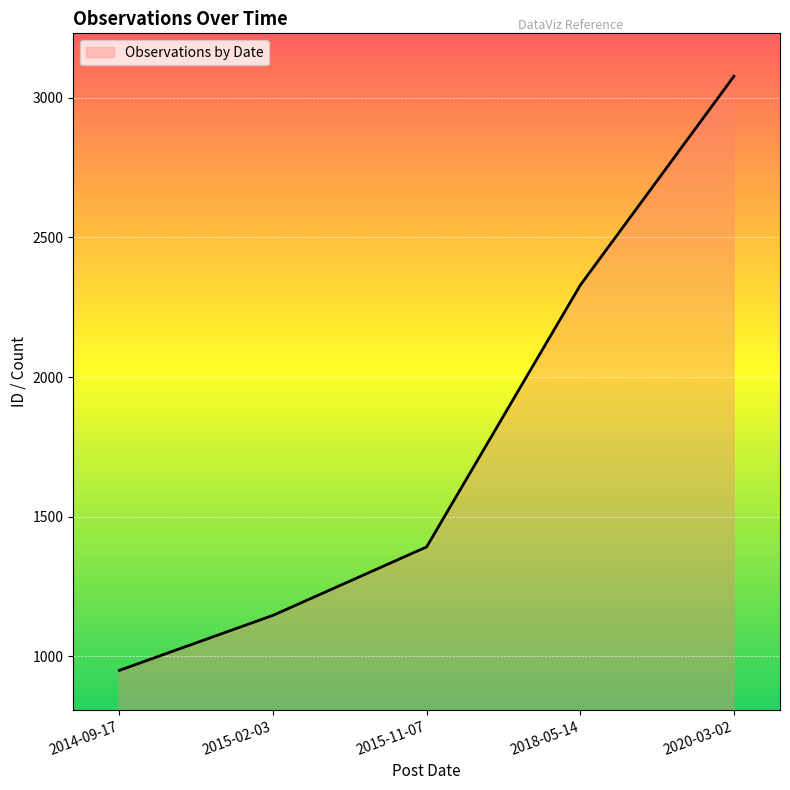

Which label corresponds to the largest value in the chart?

2020-03-02